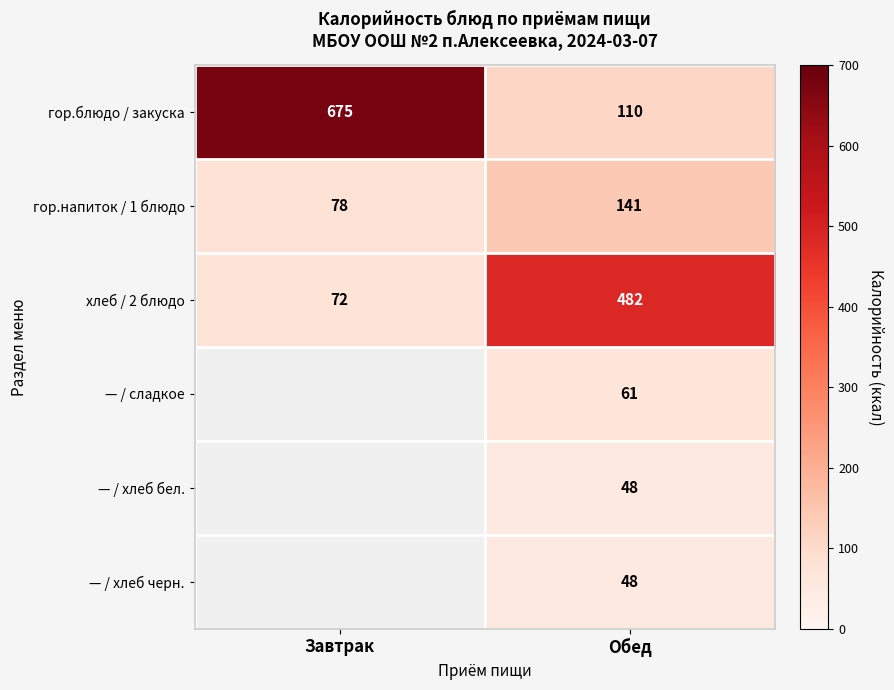

At which label does гор.напиток / 1 блюдо reach its peak?

Обед